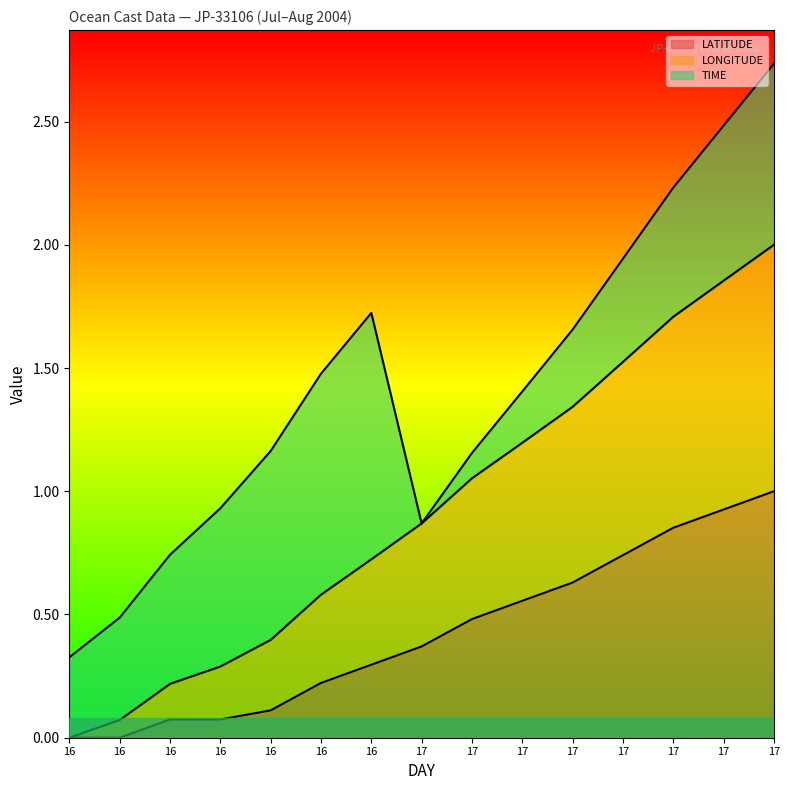

True or false: LONGITUDE has a value of 0.0 at 16.

True